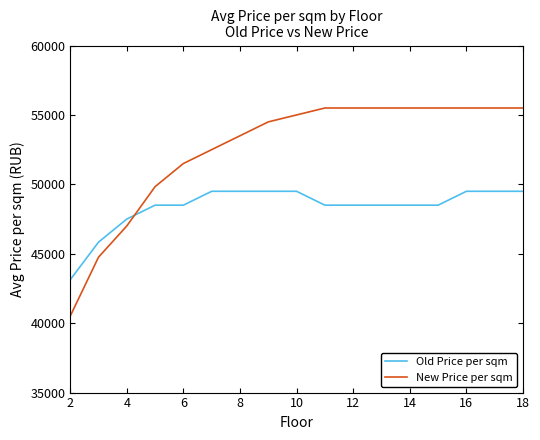

Which series has the largest total across all categories?

New Price per sqm